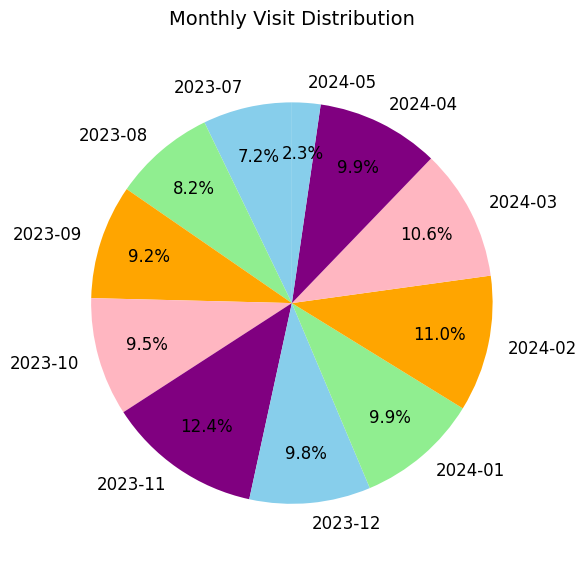

Approximately how many times larger is the value at 2023-08 compared to 2024-03?

0.8